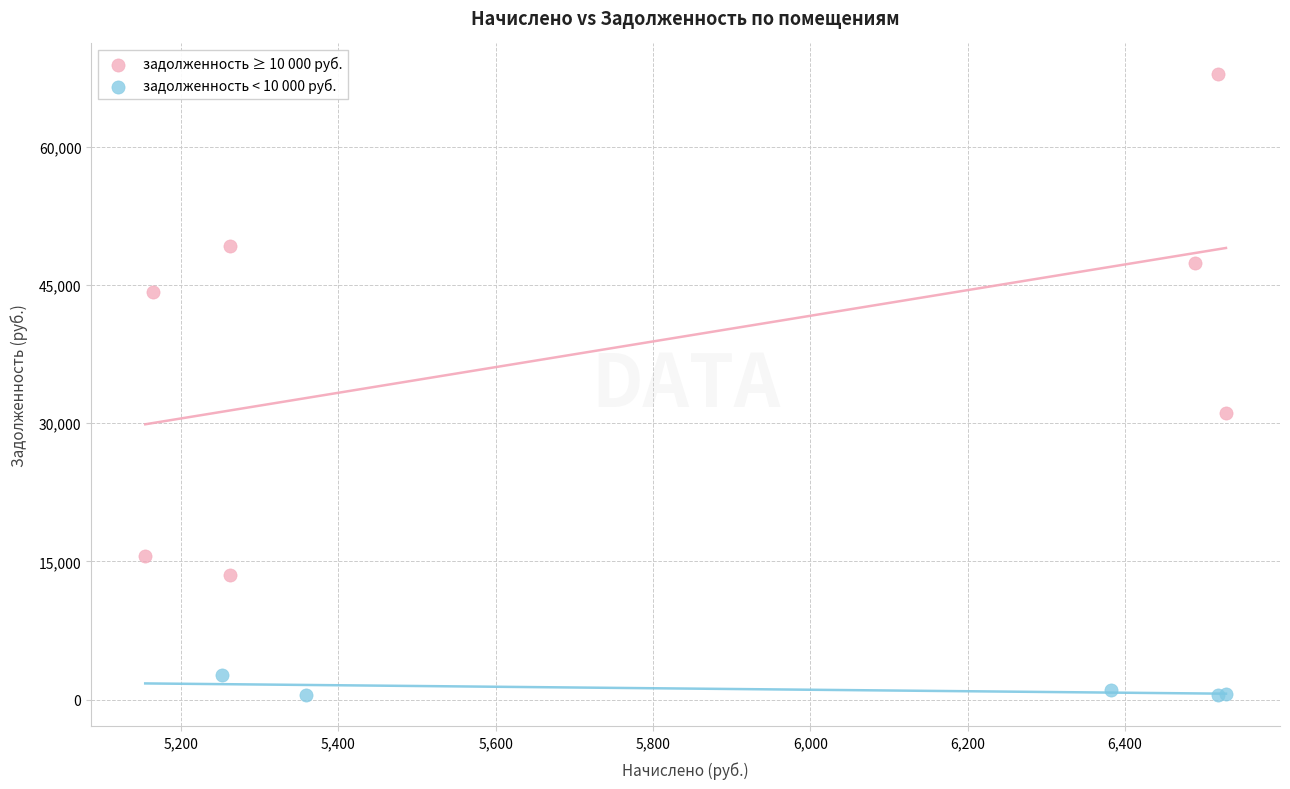

Which series reaches the minimum Y coordinate?

задолженность < 10 000 руб.